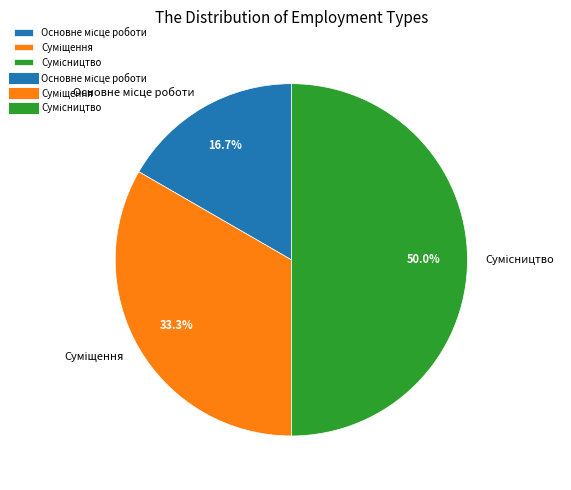

Which has a higher value, Сумісництво or Основне місце роботи?

Сумісництво